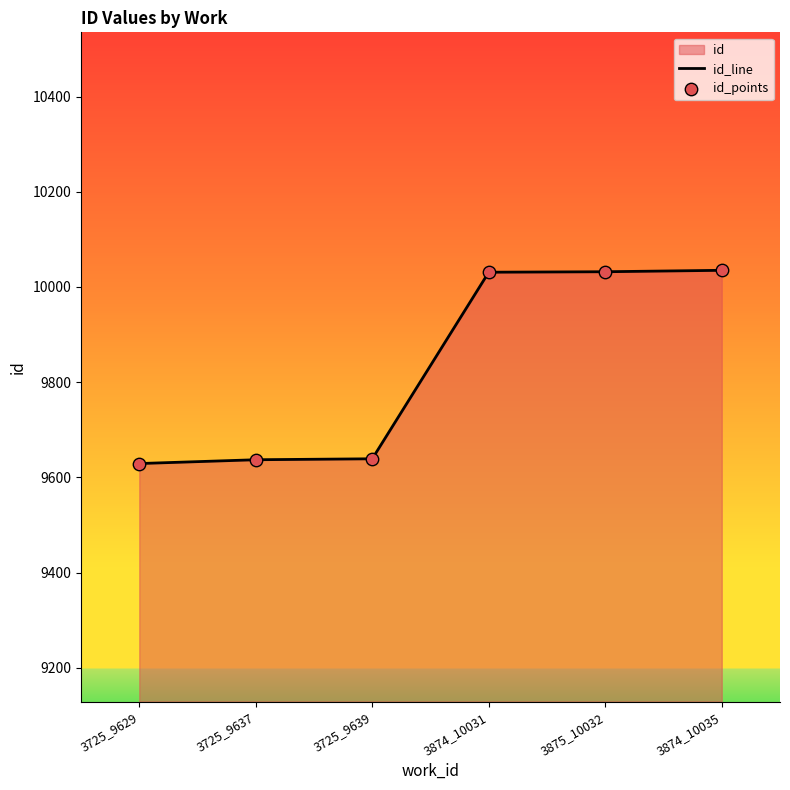

What is the total value across all series at 3725_9637?

19274